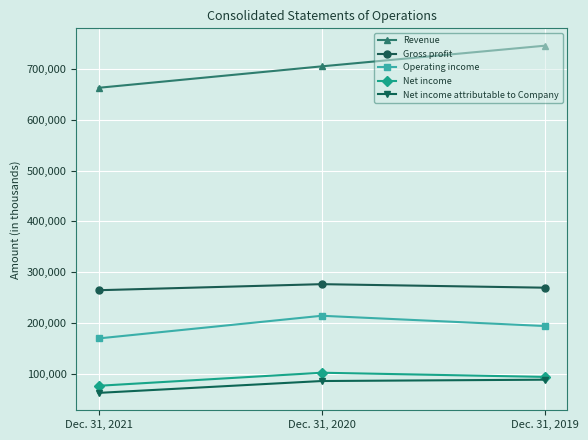

How many data points does each series have?

3